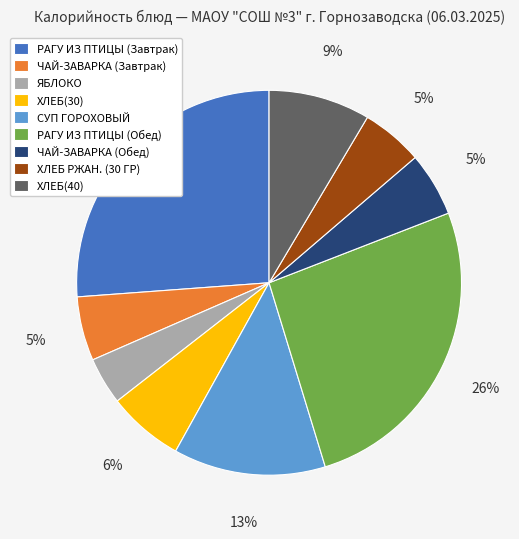

To the nearest percent, what is the difference between the РАГУ ИЗ ПТИЦЫ (Обед) and ХЛЕБ(30) slice percentages?

20%